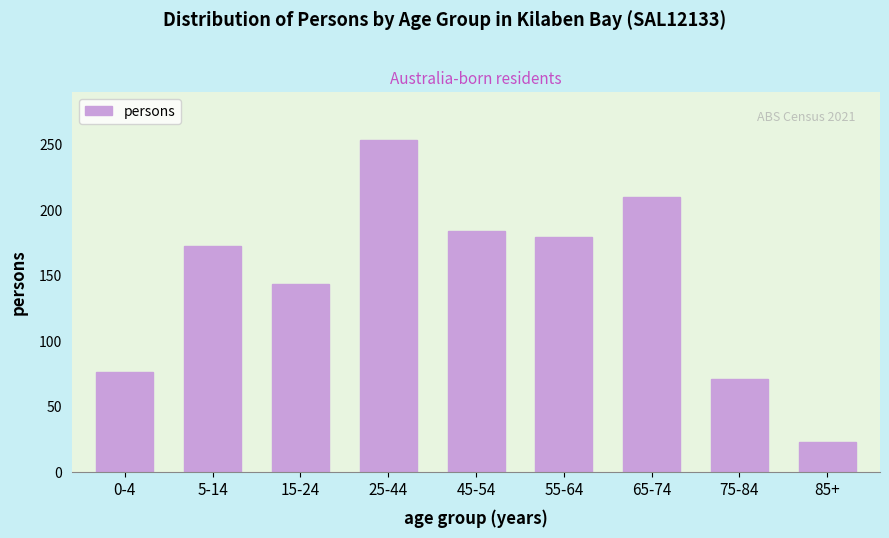

Reading left to right, list all the values displayed in this chart.

0-4=76	5-14=172	15-24=143	25-44=253	45-54=184	55-64=179	65-74=210	75-84=71	85+=23